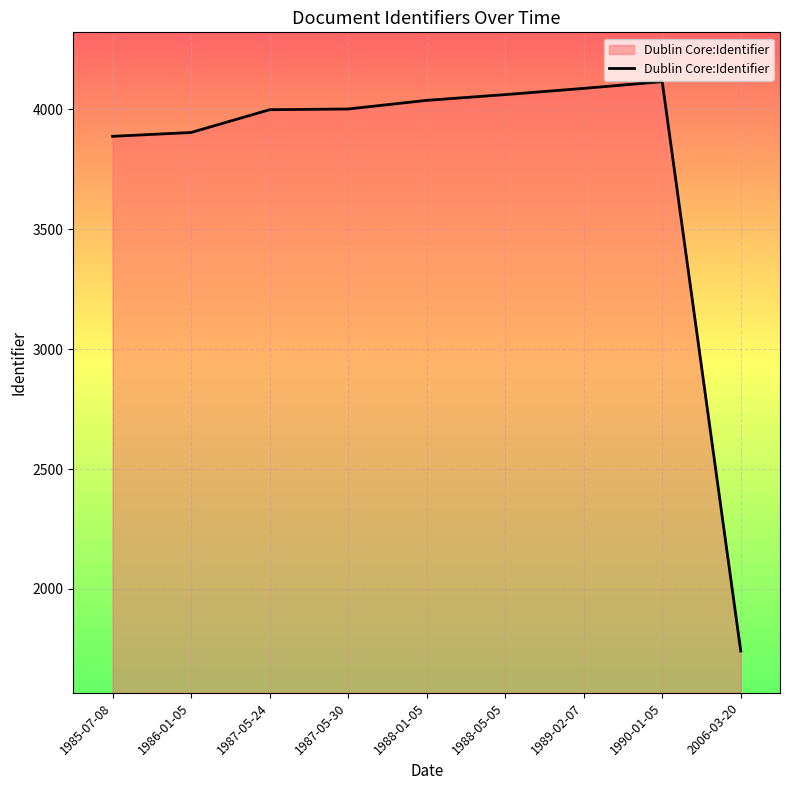

How many categories are shown in the chart?

9